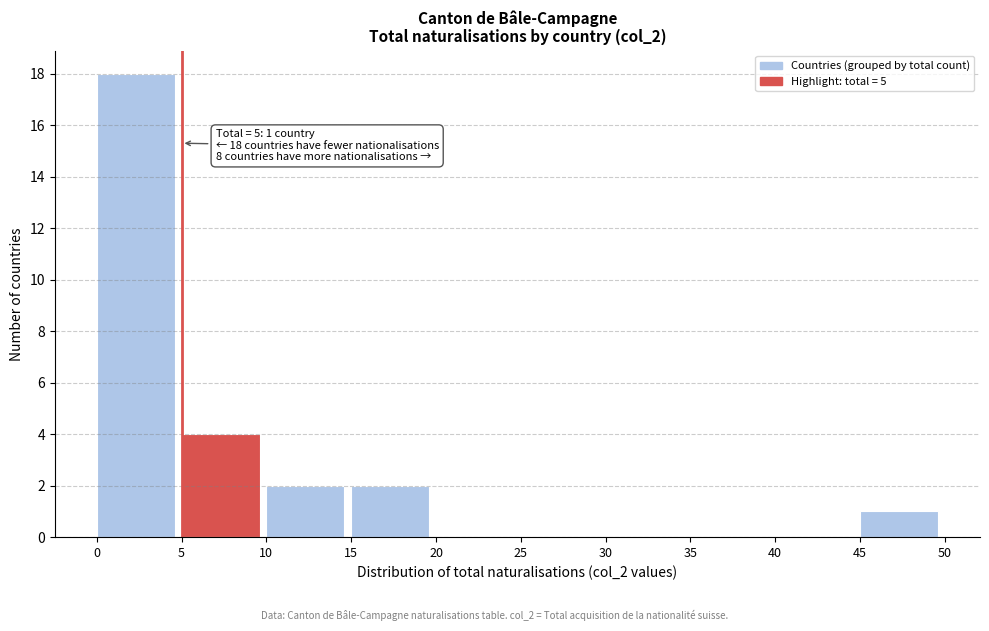

Over which range of the x-axis is the bar tallest?

0 to 5